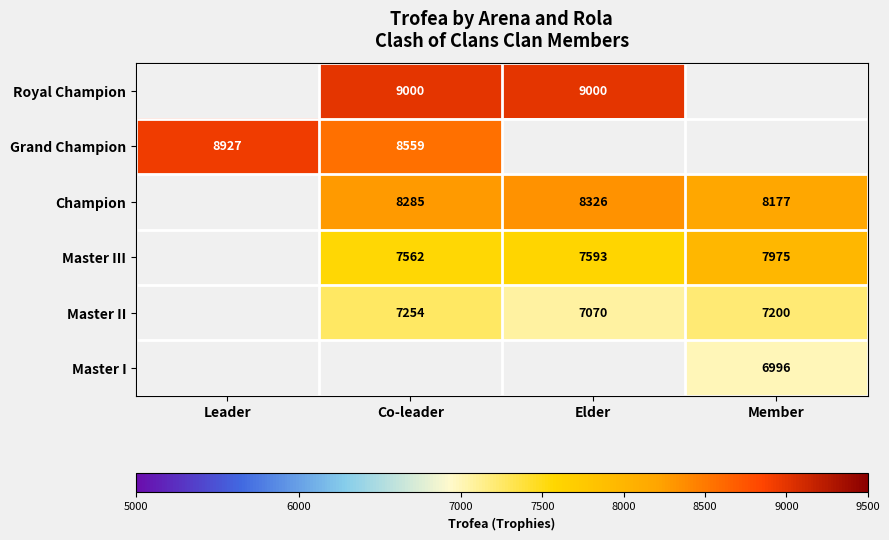

True or false: Champion has a value of 2390 at Elder.

False